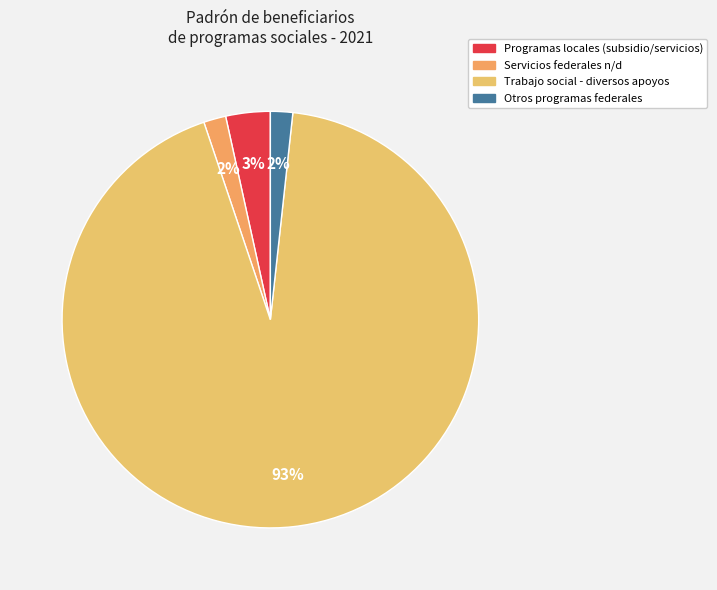

To the nearest percent, what is the difference between the largest and smallest slice percentages?

91%